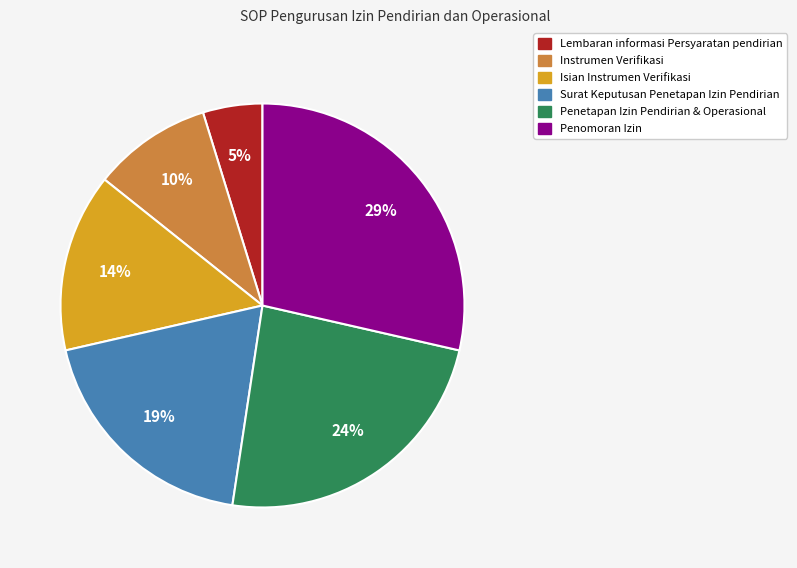

Is the sum of Instrumen Verifikasi and Penomoran Izin greater than half?

No